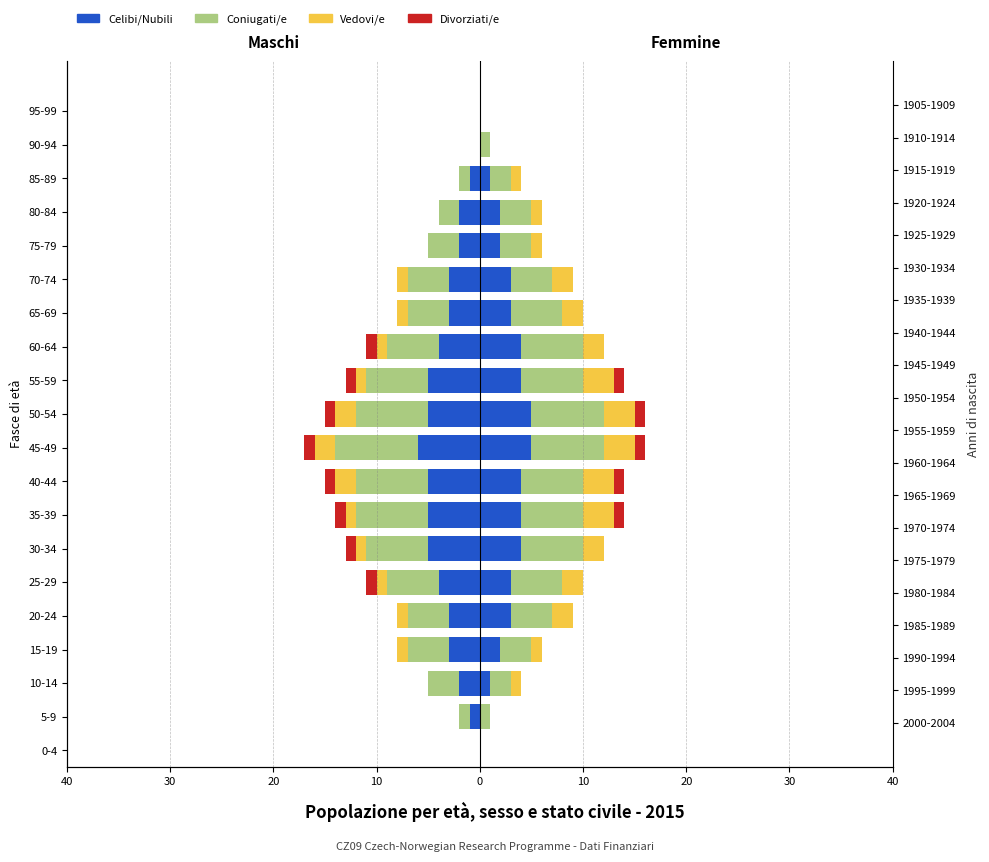

The value of Celibi/Nubili at 35-39 is -5. True or false?

True